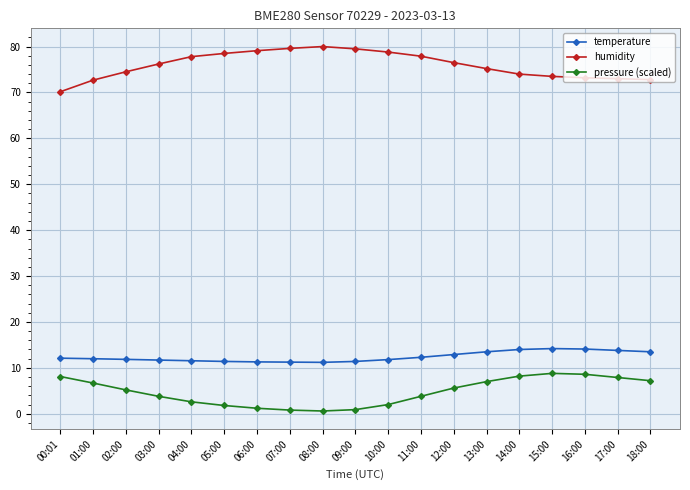

True or false: temperature and pressure (scaled) cross at least once.

False